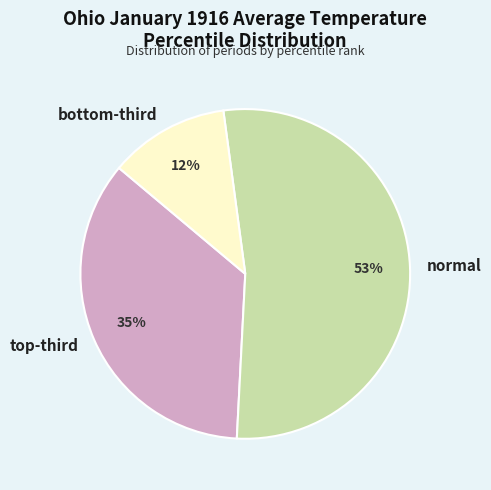

What is the largest slice in the pie chart?

normal